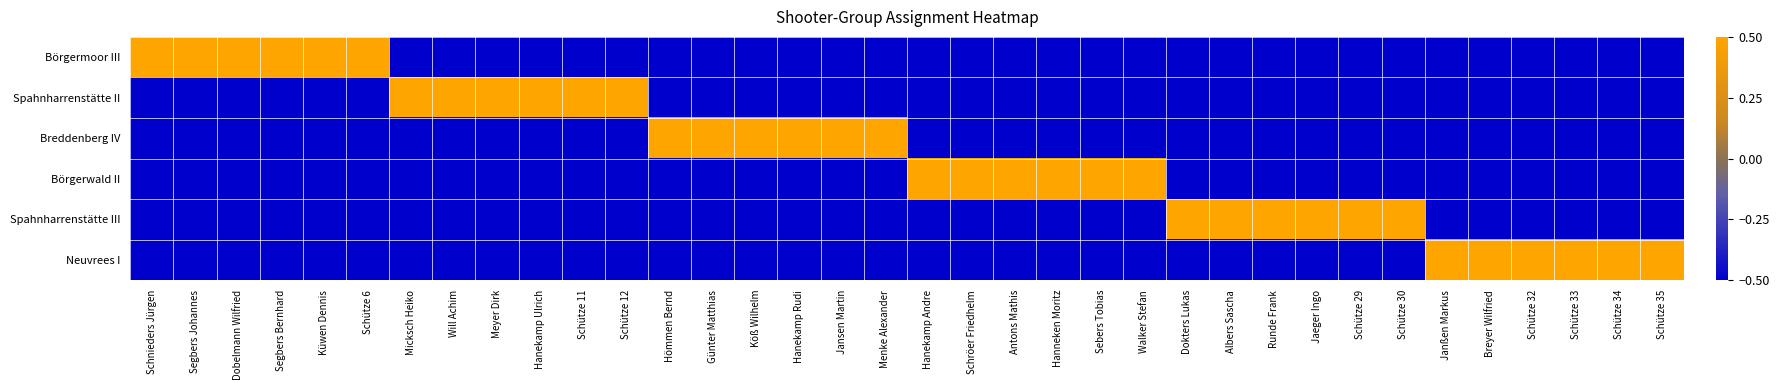

Reading left to right, what are all the values shown in this chart?

Börgermoor III: Schnieders Jürgen=0.5	Segbers Johannes=0.5	Dobelmann Wilfried=0.5	Segbers Bernhard=0.5	Küwen Dennis=0.5	Schütze 6=0.5	Micksch Heiko=-0.5	Will Achim=-0.5	Meyer Dirk=-0.5	Hanekamp Ulrich=-0.5	Schütze 11=-0.5	Schütze 12=-0.5	Hömmen Bernd=-0.5	Günter Matthias=-0.5	Köß Wilhelm=-0.5	Hanekamp Rudi=-0.5	Jansen Martin=-0.5	Menke Alexander=-0.5	Hanekamp Andre=-0.5	Schröer Friedhelm=-0.5	Antons Mathis=-0.5	Hanneken Moritz=-0.5	Sebers Tobias=-0.5	Walker Stefan=-0.5	Dokters Lukas=-0.5	Albers Sascha=-0.5	Runde Frank=-0.5	Jaeger Ingo=-0.5	Schütze 29=-0.5	Schütze 30=-0.5	Janßen Markus=-0.5	Breyer Wilfried=-0.5	Schütze 32=-0.5	Schütze 33=-0.5	Schütze 34=-0.5	Schütze 35=-0.5
Spahnharrenstätte II: Schnieders Jürgen=-0.5	Segbers Johannes=-0.5	Dobelmann Wilfried=-0.5	Segbers Bernhard=-0.5	Küwen Dennis=-0.5	Schütze 6=-0.5	Micksch Heiko=0.5	Will Achim=0.5	Meyer Dirk=0.5	Hanekamp Ulrich=0.5	Schütze 11=0.5	Schütze 12=0.5	Hömmen Bernd=-0.5	Günter Matthias=-0.5	Köß Wilhelm=-0.5	Hanekamp Rudi=-0.5	Jansen Martin=-0.5	Menke Alexander=-0.5	Hanekamp Andre=-0.5	Schröer Friedhelm=-0.5	Antons Mathis=-0.5	Hanneken Moritz=-0.5	Sebers Tobias=-0.5	Walker Stefan=-0.5	Dokters Lukas=-0.5	Albers Sascha=-0.5	Runde Frank=-0.5	Jaeger Ingo=-0.5	Schütze 29=-0.5	Schütze 30=-0.5	Janßen Markus=-0.5	Breyer Wilfried=-0.5	Schütze 32=-0.5	Schütze 33=-0.5	Schütze 34=-0.5	Schütze 35=-0.5
Breddenberg IV: Schnieders Jürgen=-0.5	Segbers Johannes=-0.5	Dobelmann Wilfried=-0.5	Segbers Bernhard=-0.5	Küwen Dennis=-0.5	Schütze 6=-0.5	Micksch Heiko=-0.5	Will Achim=-0.5	Meyer Dirk=-0.5	Hanekamp Ulrich=-0.5	Schütze 11=-0.5	Schütze 12=-0.5	Hömmen Bernd=0.5	Günter Matthias=0.5	Köß Wilhelm=0.5	Hanekamp Rudi=0.5	Jansen Martin=0.5	Menke Alexander=0.5	Hanekamp Andre=-0.5	Schröer Friedhelm=-0.5	Antons Mathis=-0.5	Hanneken Moritz=-0.5	Sebers Tobias=-0.5	Walker Stefan=-0.5	Dokters Lukas=-0.5	Albers Sascha=-0.5	Runde Frank=-0.5	Jaeger Ingo=-0.5	Schütze 29=-0.5	Schütze 30=-0.5	Janßen Markus=-0.5	Breyer Wilfried=-0.5	Schütze 32=-0.5	Schütze 33=-0.5	Schütze 34=-0.5	Schütze 35=-0.5
Börgerwald II: Schnieders Jürgen=-0.5	Segbers Johannes=-0.5	Dobelmann Wilfried=-0.5	Segbers Bernhard=-0.5	Küwen Dennis=-0.5	Schütze 6=-0.5	Micksch Heiko=-0.5	Will Achim=-0.5	Meyer Dirk=-0.5	Hanekamp Ulrich=-0.5	Schütze 11=-0.5	Schütze 12=-0.5	Hömmen Bernd=-0.5	Günter Matthias=-0.5	Köß Wilhelm=-0.5	Hanekamp Rudi=-0.5	Jansen Martin=-0.5	Menke Alexander=-0.5	Hanekamp Andre=0.5	Schröer Friedhelm=0.5	Antons Mathis=0.5	Hanneken Moritz=0.5	Sebers Tobias=0.5	Walker Stefan=0.5	Dokters Lukas=-0.5	Albers Sascha=-0.5	Runde Frank=-0.5	Jaeger Ingo=-0.5	Schütze 29=-0.5	Schütze 30=-0.5	Janßen Markus=-0.5	Breyer Wilfried=-0.5	Schütze 32=-0.5	Schütze 33=-0.5	Schütze 34=-0.5	Schütze 35=-0.5
Spahnharrenstätte III: Schnieders Jürgen=-0.5	Segbers Johannes=-0.5	Dobelmann Wilfried=-0.5	Segbers Bernhard=-0.5	Küwen Dennis=-0.5	Schütze 6=-0.5	Micksch Heiko=-0.5	Will Achim=-0.5	Meyer Dirk=-0.5	Hanekamp Ulrich=-0.5	Schütze 11=-0.5	Schütze 12=-0.5	Hömmen Bernd=-0.5	Günter Matthias=-0.5	Köß Wilhelm=-0.5	Hanekamp Rudi=-0.5	Jansen Martin=-0.5	Menke Alexander=-0.5	Hanekamp Andre=-0.5	Schröer Friedhelm=-0.5	Antons Mathis=-0.5	Hanneken Moritz=-0.5	Sebers Tobias=-0.5	Walker Stefan=-0.5	Dokters Lukas=0.5	Albers Sascha=0.5	Runde Frank=0.5	Jaeger Ingo=0.5	Schütze 29=0.5	Schütze 30=0.5	Janßen Markus=-0.5	Breyer Wilfried=-0.5	Schütze 32=-0.5	Schütze 33=-0.5	Schütze 34=-0.5	Schütze 35=-0.5
Neuvrees I: Schnieders Jürgen=-0.5	Segbers Johannes=-0.5	Dobelmann Wilfried=-0.5	Segbers Bernhard=-0.5	Küwen Dennis=-0.5	Schütze 6=-0.5	Micksch Heiko=-0.5	Will Achim=-0.5	Meyer Dirk=-0.5	Hanekamp Ulrich=-0.5	Schütze 11=-0.5	Schütze 12=-0.5	Hömmen Bernd=-0.5	Günter Matthias=-0.5	Köß Wilhelm=-0.5	Hanekamp Rudi=-0.5	Jansen Martin=-0.5	Menke Alexander=-0.5	Hanekamp Andre=-0.5	Schröer Friedhelm=-0.5	Antons Mathis=-0.5	Hanneken Moritz=-0.5	Sebers Tobias=-0.5	Walker Stefan=-0.5	Dokters Lukas=-0.5	Albers Sascha=-0.5	Runde Frank=-0.5	Jaeger Ingo=-0.5	Schütze 29=-0.5	Schütze 30=-0.5	Janßen Markus=0.5	Breyer Wilfried=0.5	Schütze 32=0.5	Schütze 33=0.5	Schütze 34=0.5	Schütze 35=0.5